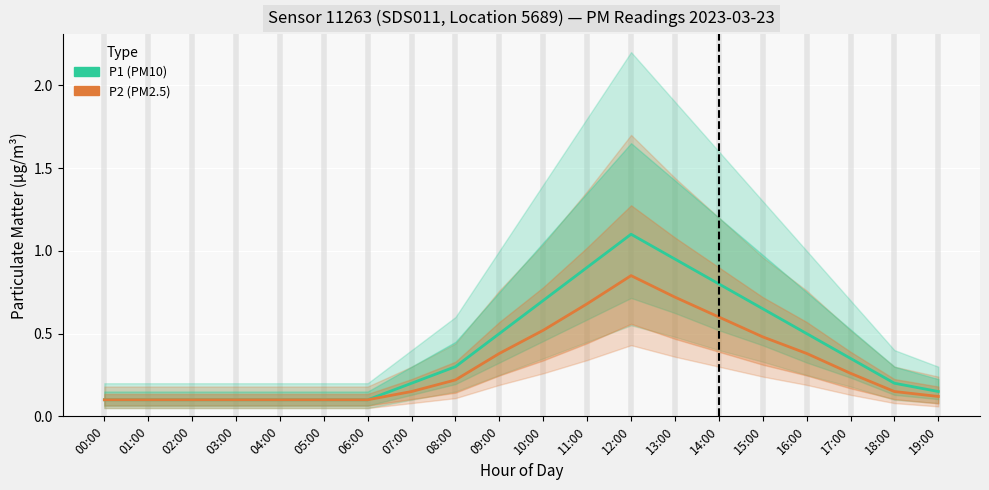

At which category does P2 (PM2.5) reach its first local peak?

12:00